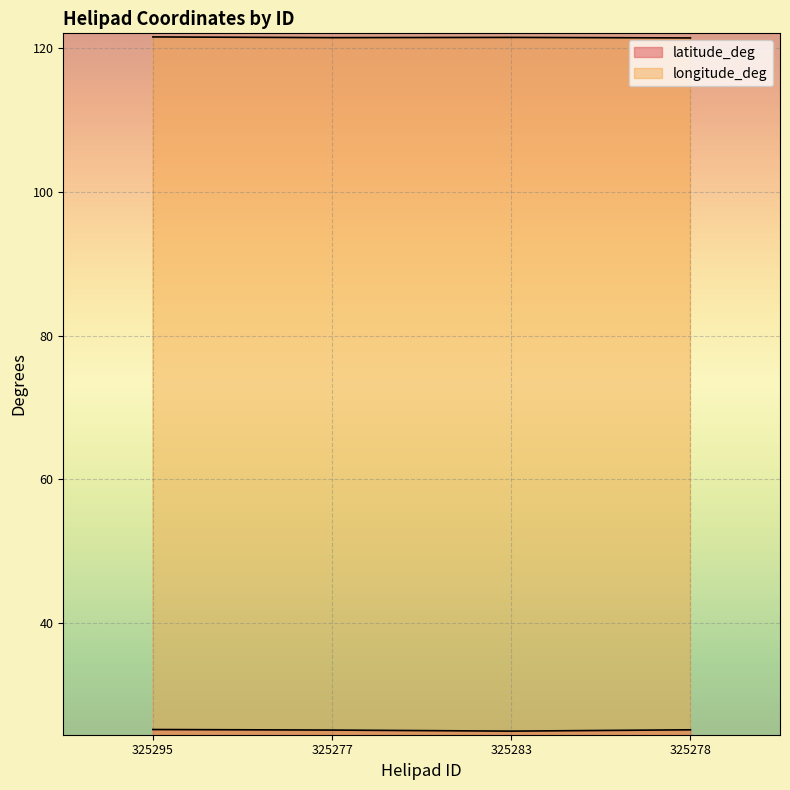

Reading left to right, list all the values displayed in this chart.

latitude_deg: 325295=25.2	325277=25.1	325283=25.0	325278=25.2
longitude_deg: 325295=121.6	325277=121.5	325283=121.5	325278=121.4